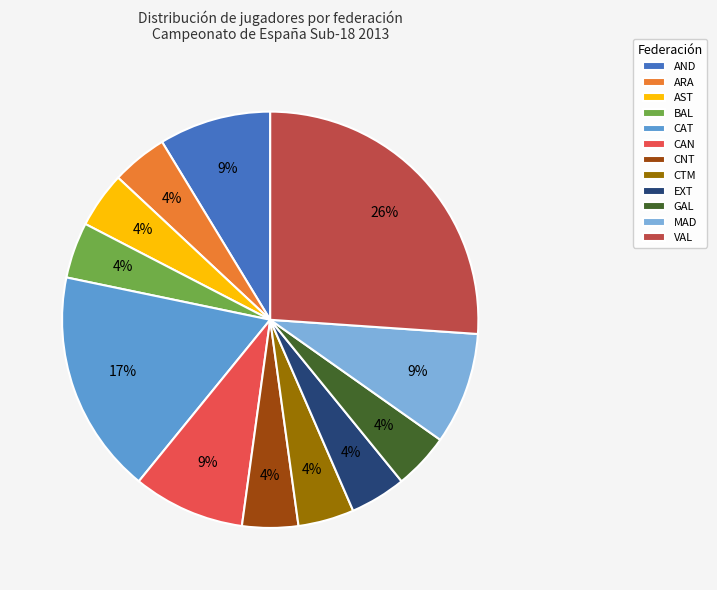

Between VAL and GAL, which is larger?

VAL